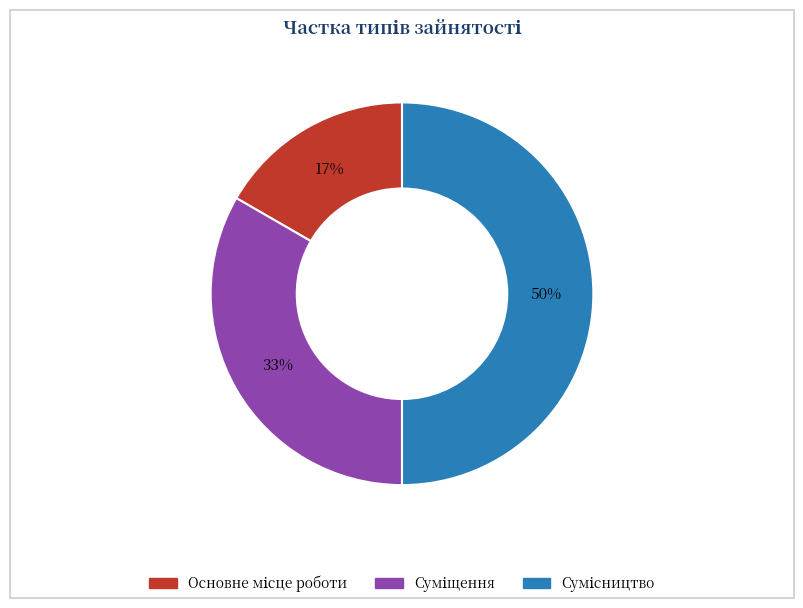

To the nearest percent, what is the difference between the largest and smallest slice percentages?

33%